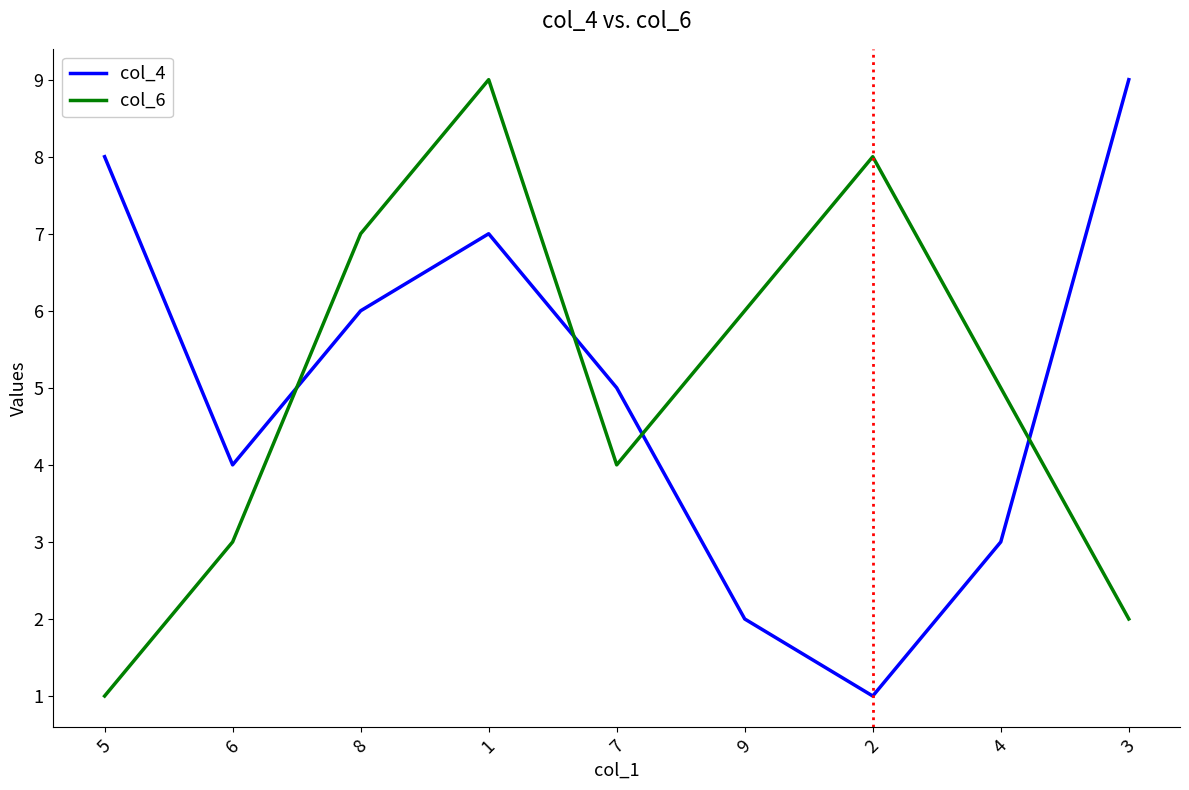

Where does the col_4 series first go above 5?

5